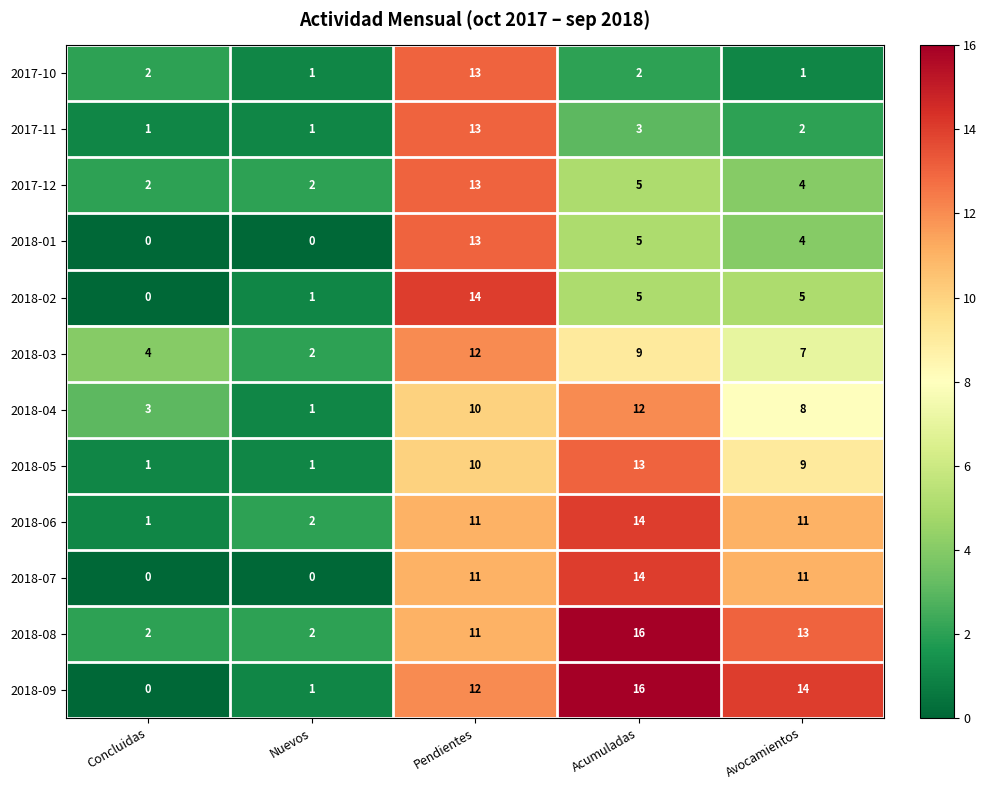

What is the difference between the second highest and minimum values in the 2018-01 series?

5